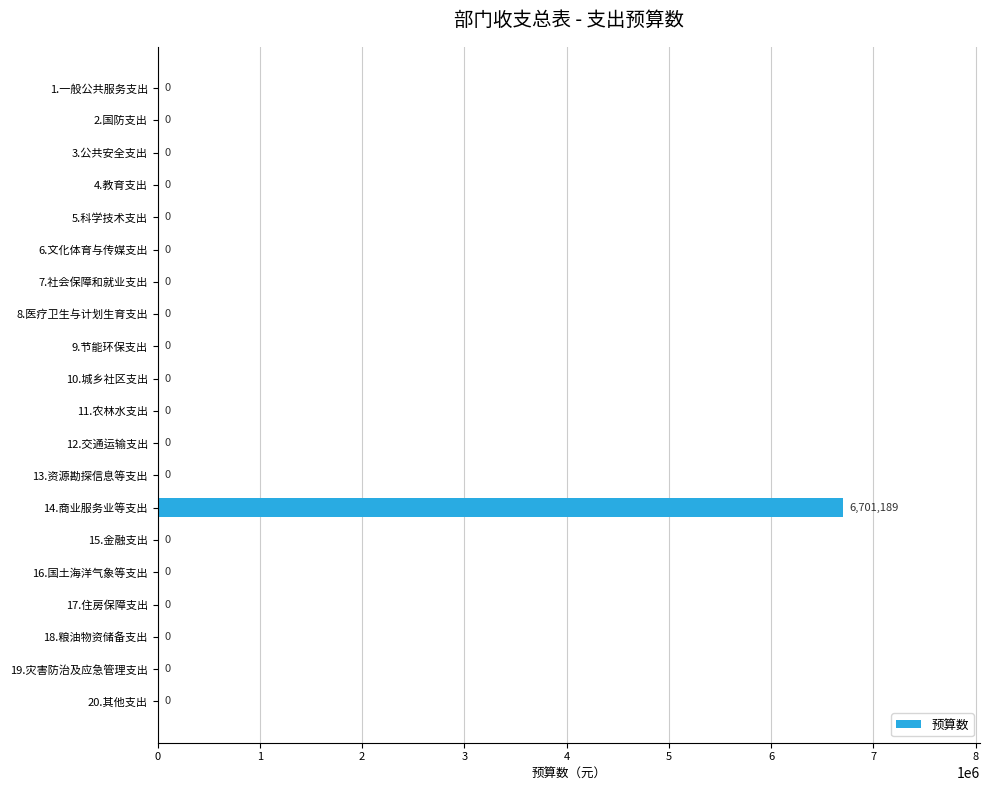

The value at 14.商业服务业等支出 is 10859680. True or false?

False